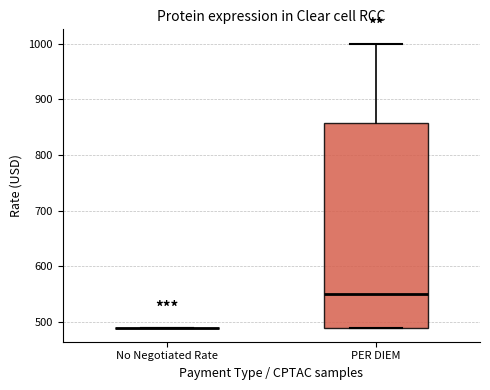

Comparing the boxes themselves (not the whiskers), which one is the tallest?

PER DIEM